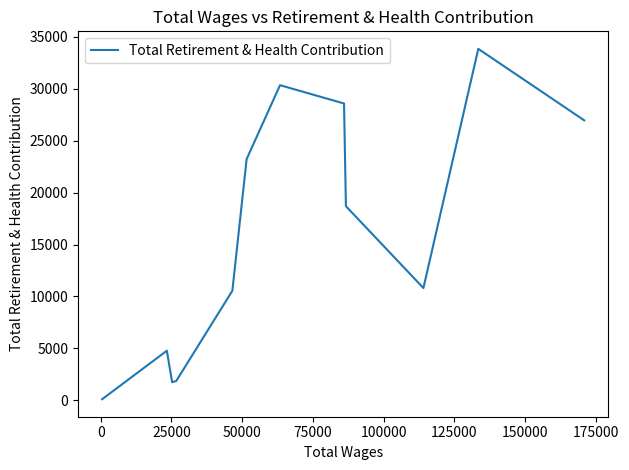

What is the maximum value shown in the chart?

33853